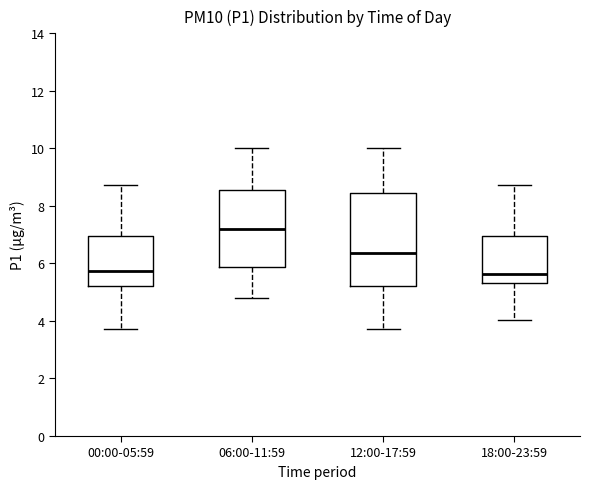

Reading left to right, transcribe this box plot: for each box, give where its median line is, the range the box spans, and where its two whiskers end, as read against the y-axis. The values are not printed on the chart, so give them approximately, as read against the axis.

00:00-05:59: median 5.8, box 5.2 to 7.0, whiskers 3.8 to 8.8
06:00-11:59: median 7.2, box 5.8 to 8.6, whiskers 4.8 to 10.0
12:00-17:59: median 6.4, box 5.2 to 8.4, whiskers 3.8 to 10.0
18:00-23:59: median 5.6, box 5.4 to 7.0, whiskers 4.0 to 8.8